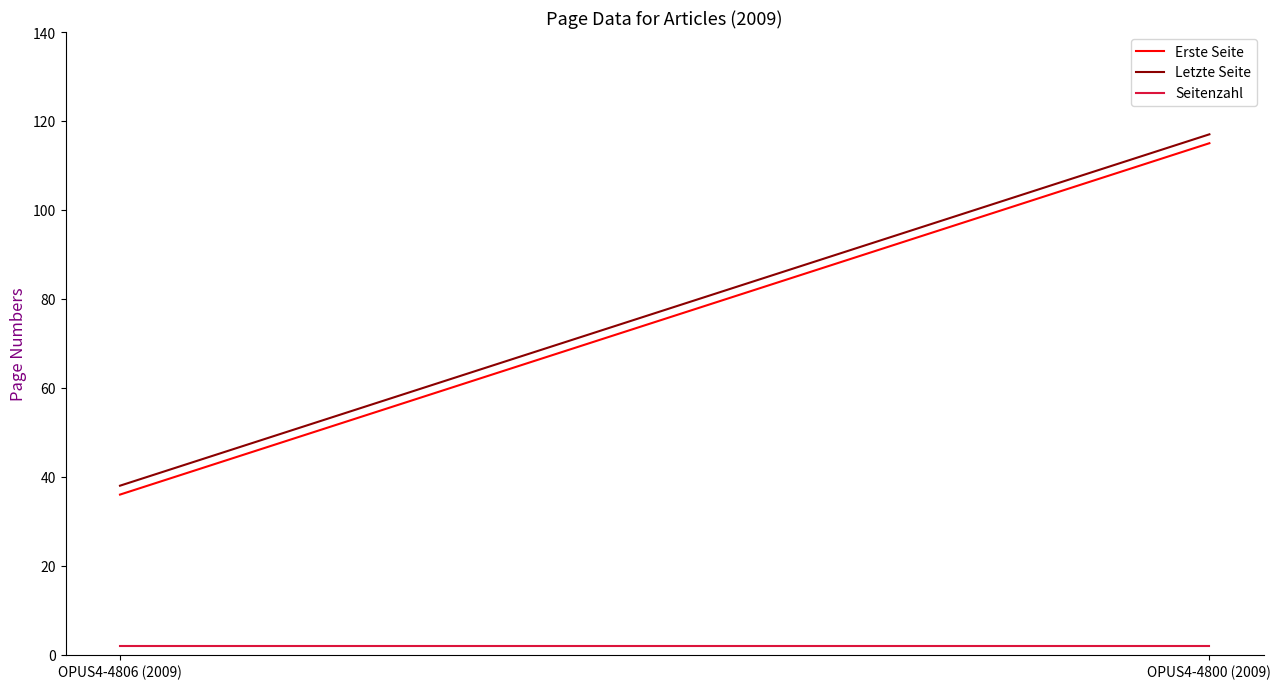

How many data points does each series have?

2